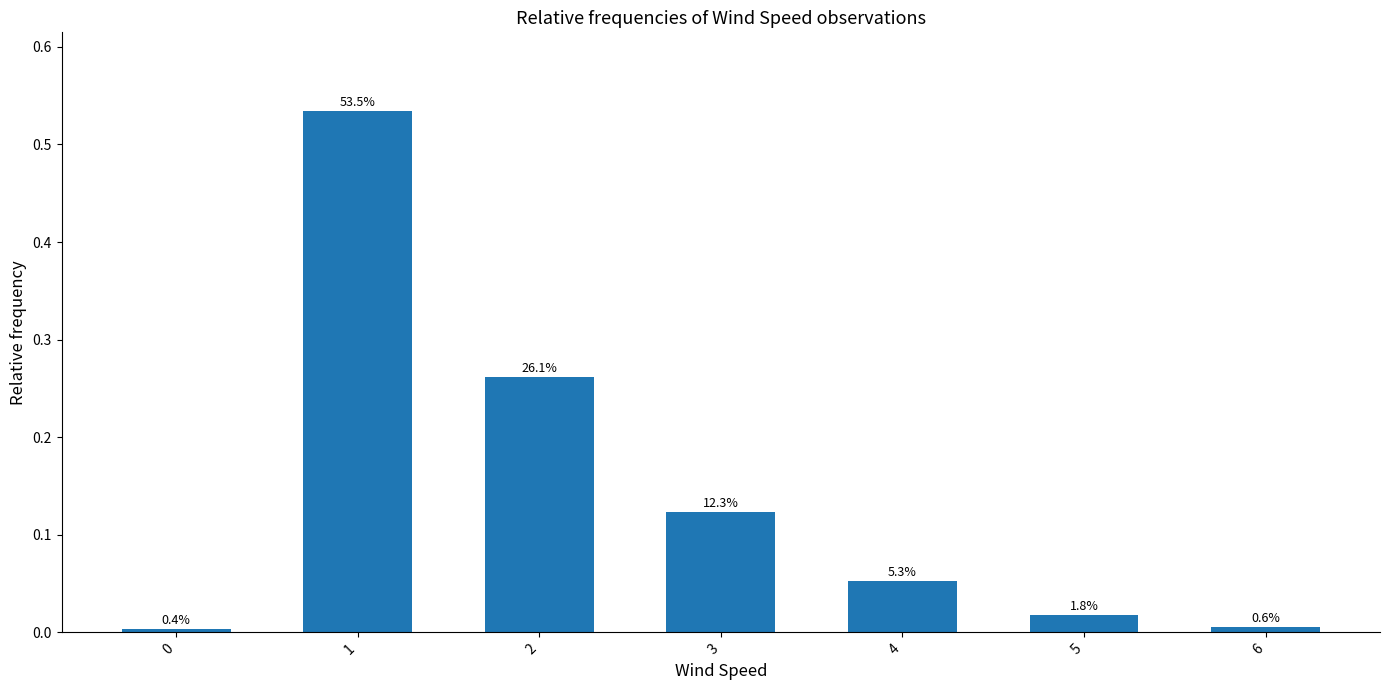

Are the bars horizontal?

No